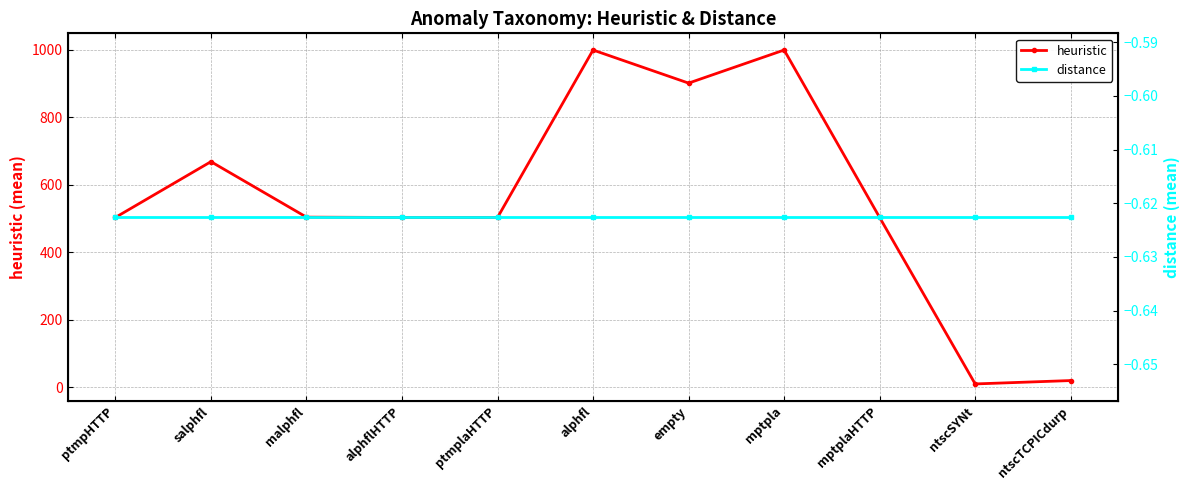

At which label does heuristic reach its peak?

alphfl